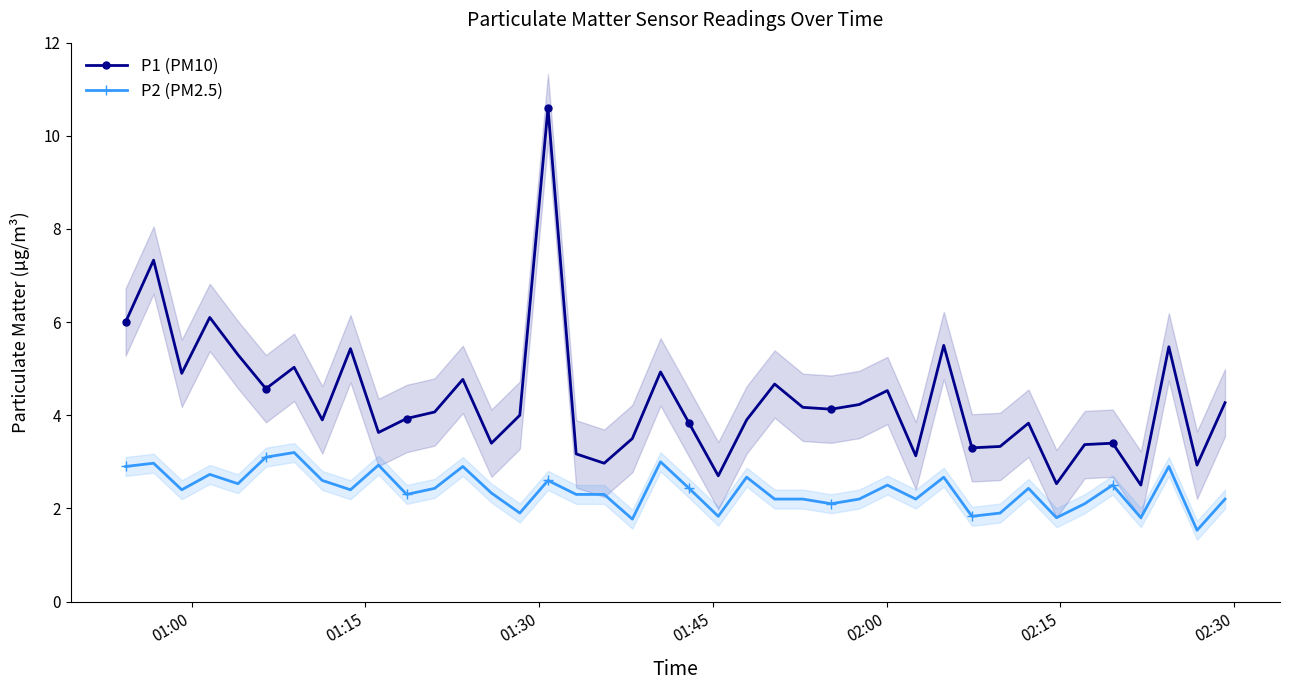

What is the highest value of the P1 (PM10) series?

10.6